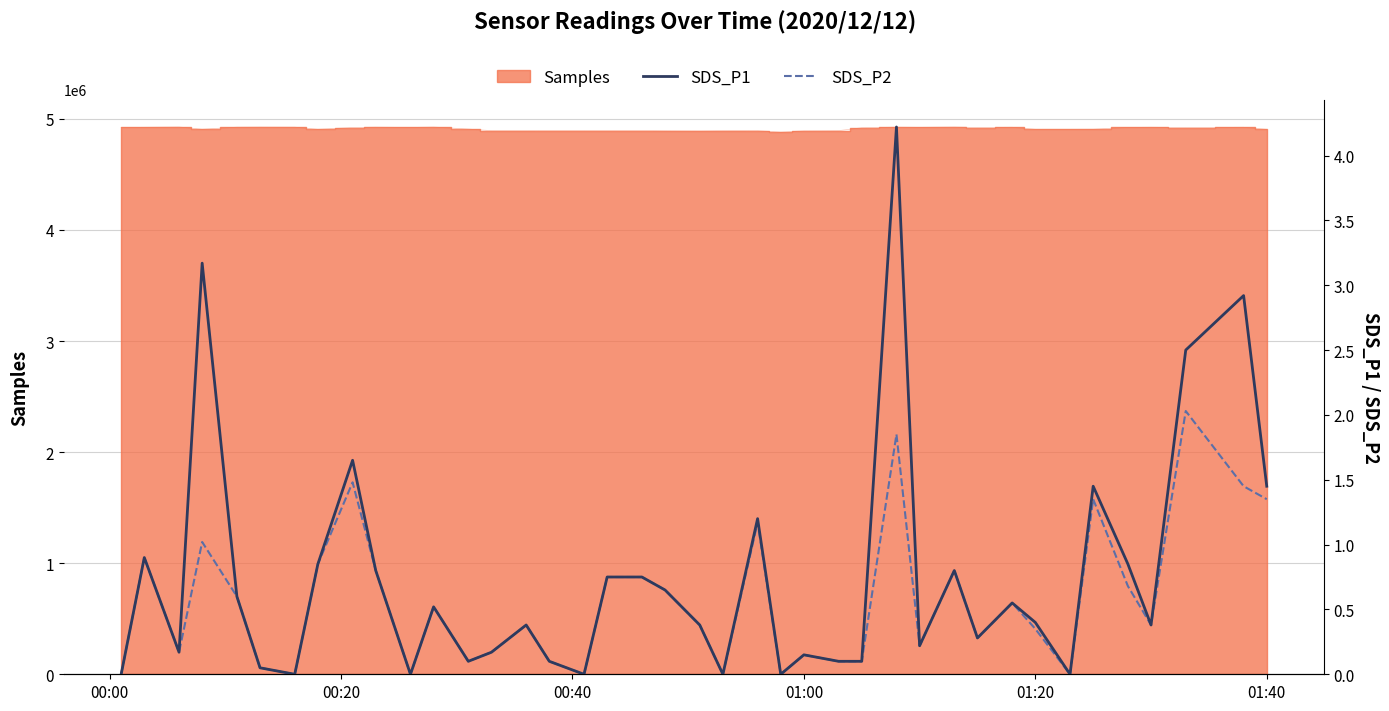

Is the value of SDS_P2 at 37 greater than the value of SDS_P1 at 29?

Yes